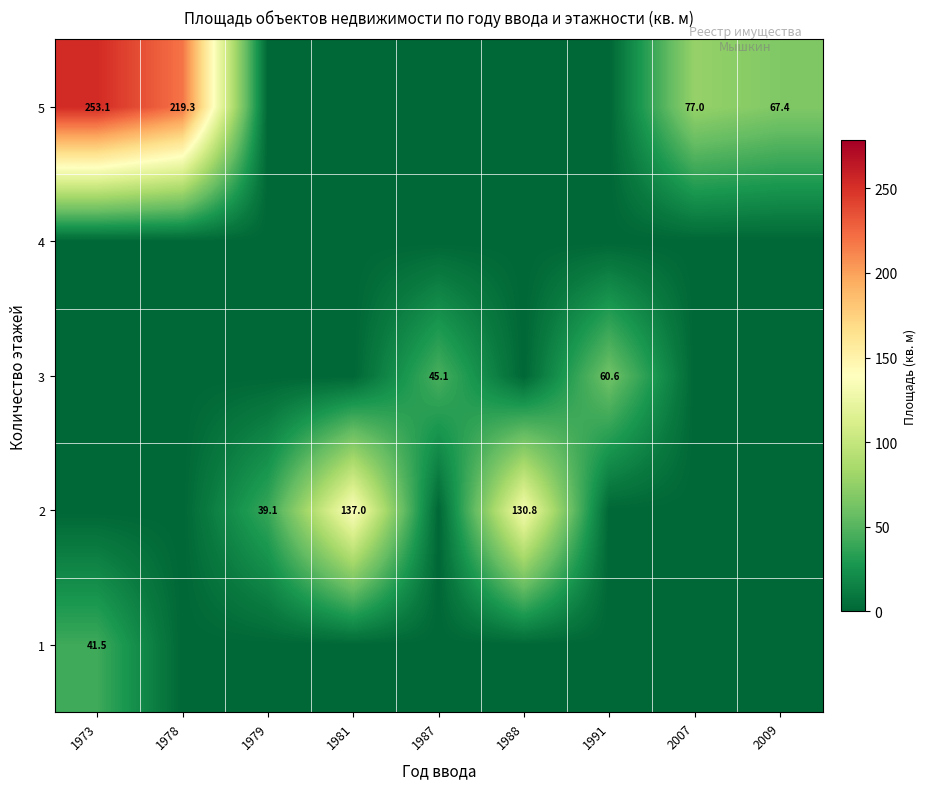

The value of 2 at 1979 is 66.4. True or false?

False